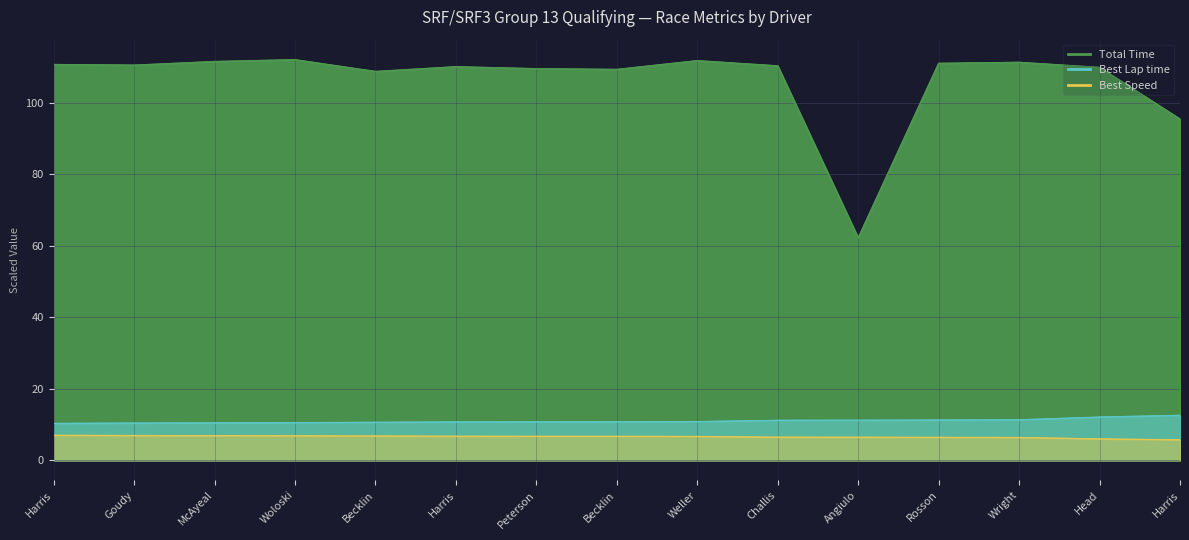

What are all the series names shown in the legend?

Total Time, Best Lap time, Best Speed